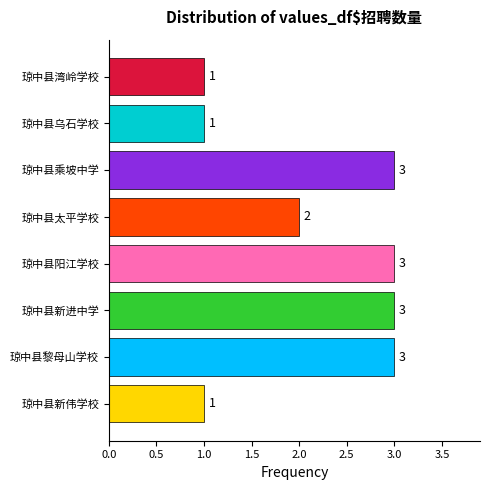

How many categories are shown in the chart?

8